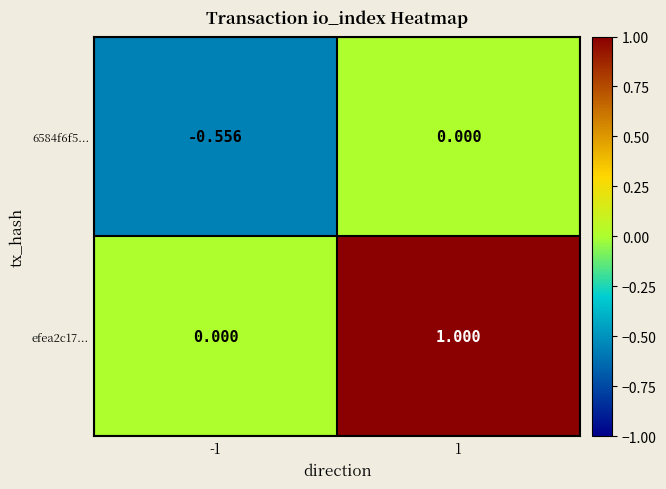

What is the spread (max minus min) of values at 1?

1.0